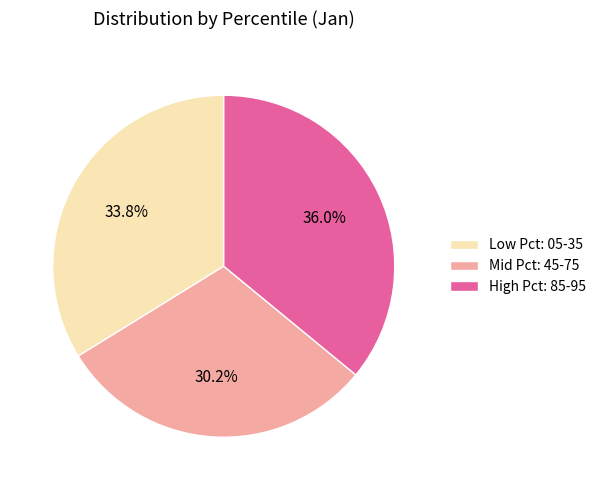

Is Low Pct: 05-35 the majority of the pie?

No